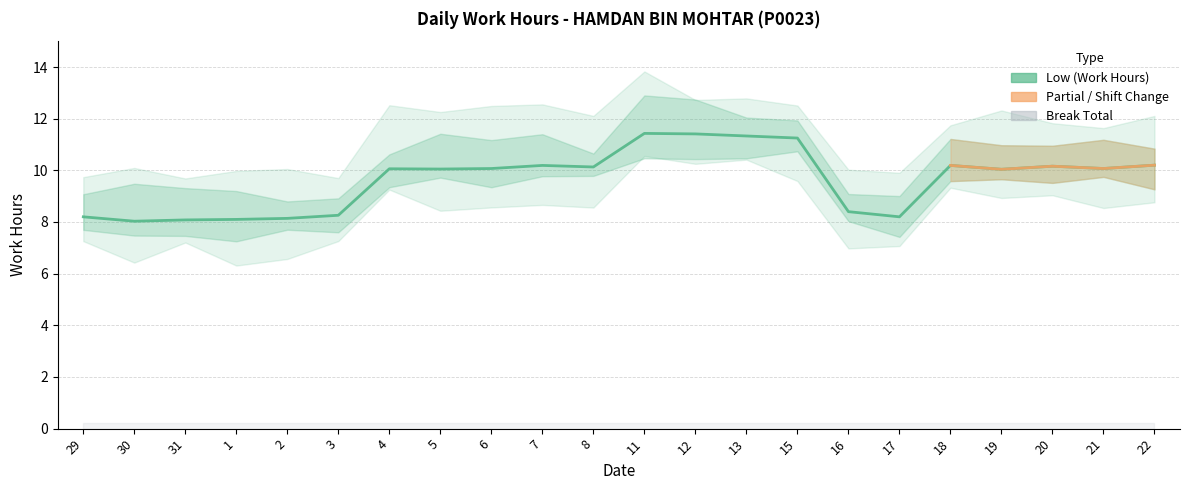

What is the label of the 8th point from the left?

5